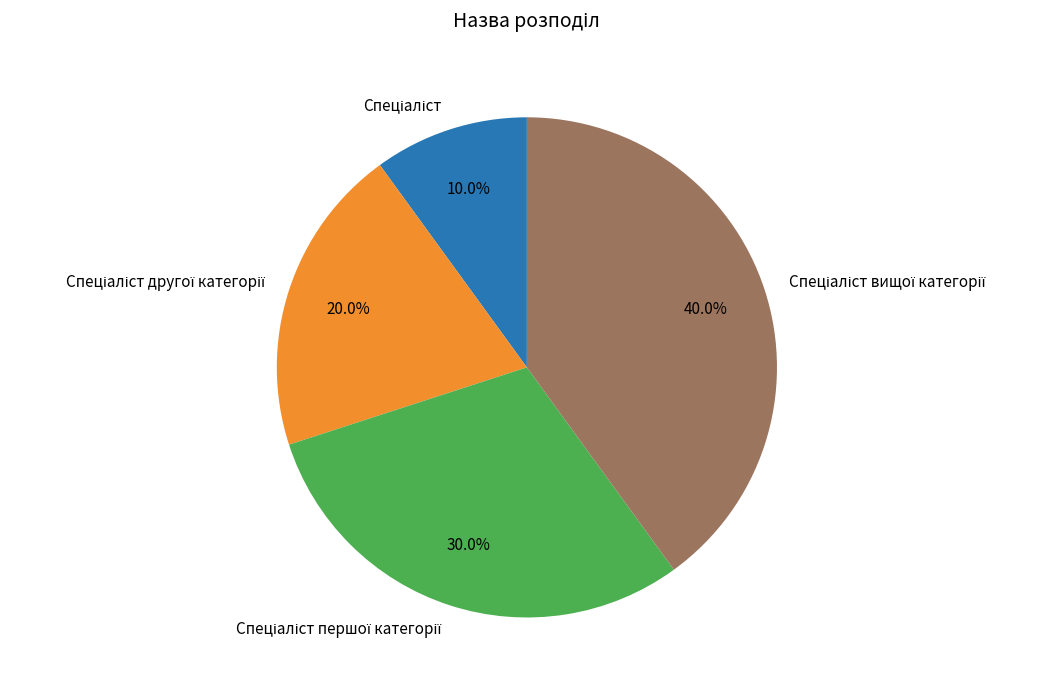

Count the number of slices in the pie.

4